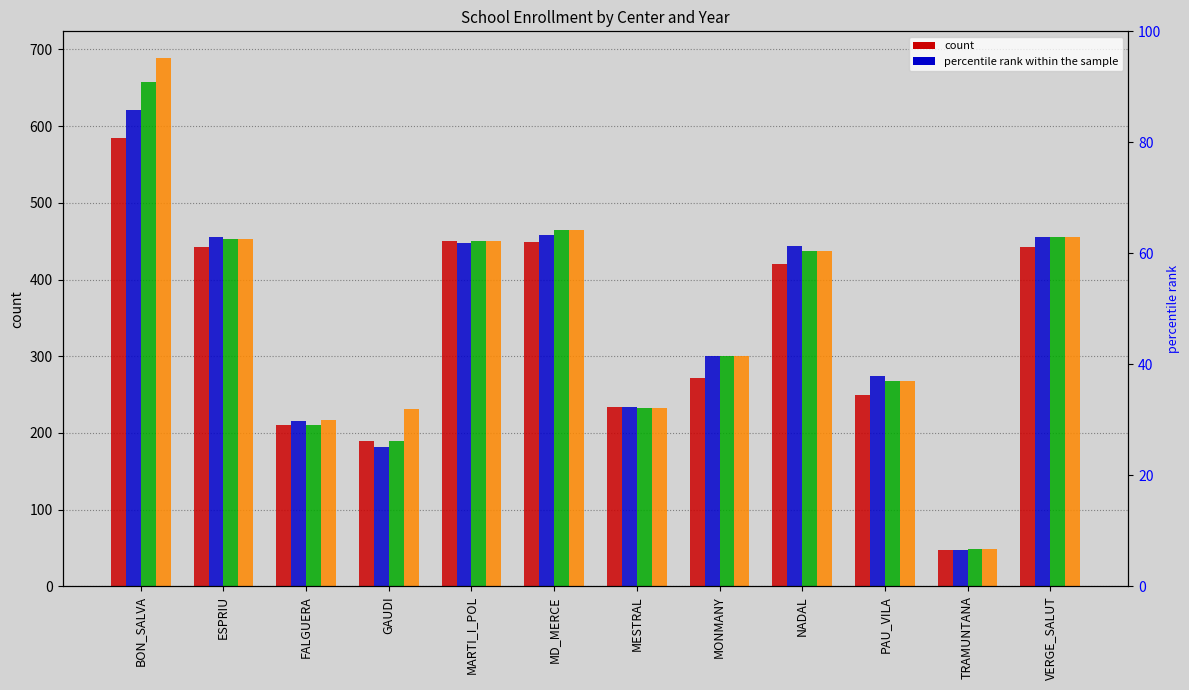

Which series has the largest total across all categories?

2018